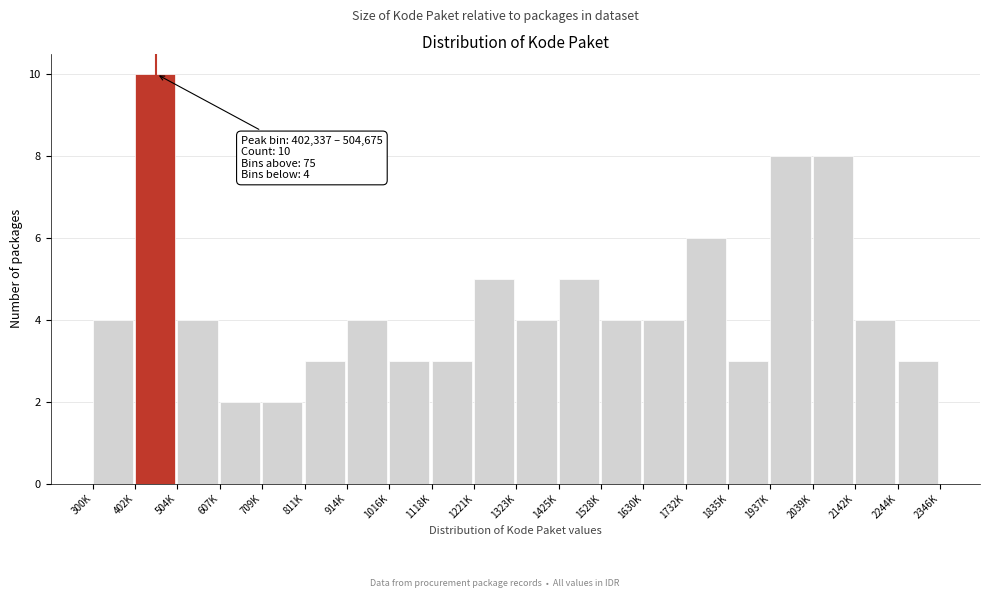

Reading left to right, what are all the values shown in this chart?

4	10	4	2	2	3	4	3	3	5	4	5	4	4	6	3	8	8	4	3